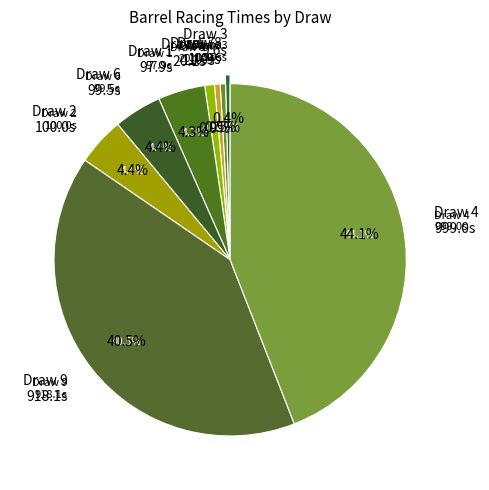

To the nearest percent, what is the combined percentage of 2 and 9?

45%